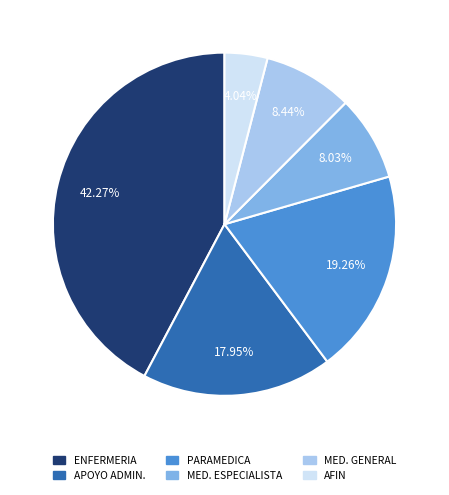

To the nearest percent, what is the average slice percentage?

17%